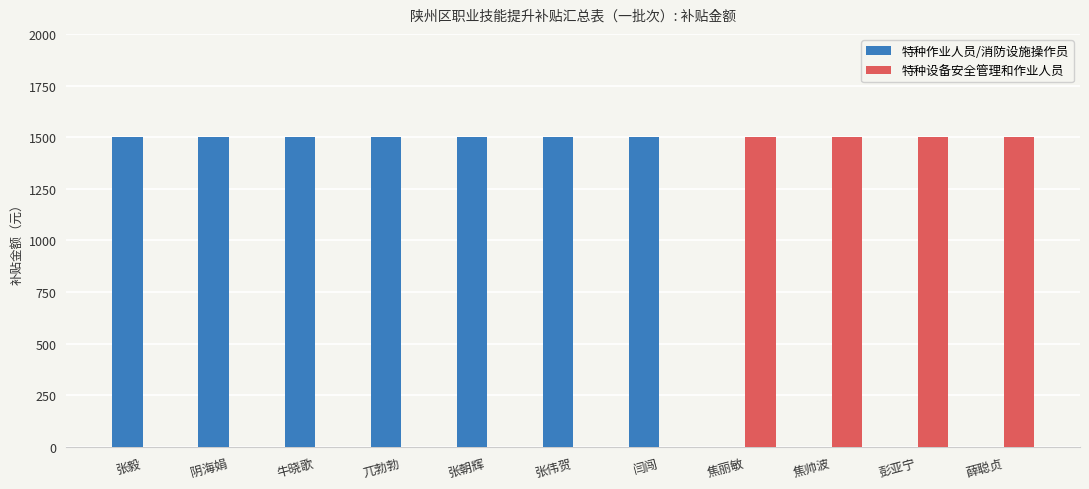

The 特种作业人员/消防设施操作员 series shows 0 at 彭亚宁. True or false?

True